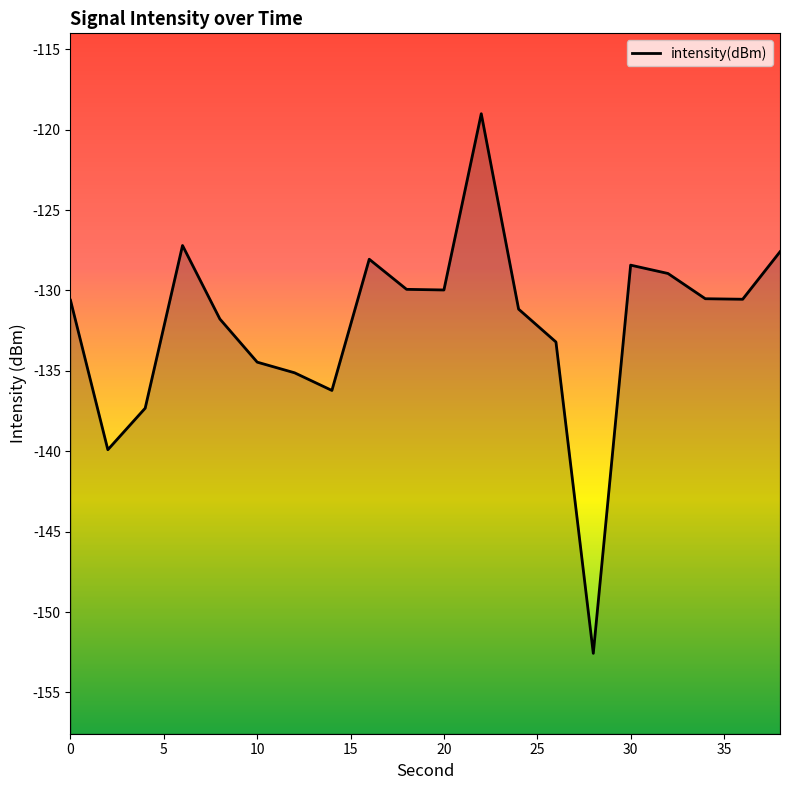

What is the change in value from 20 to 30?

+1.5